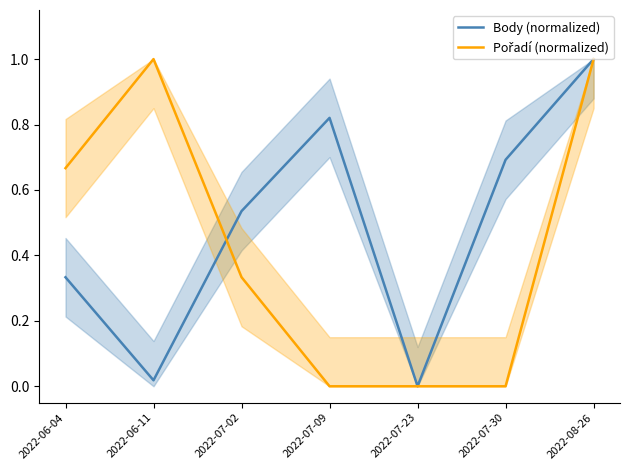

Which category has the highest value in the Body (normalized) series?

2022-08-26